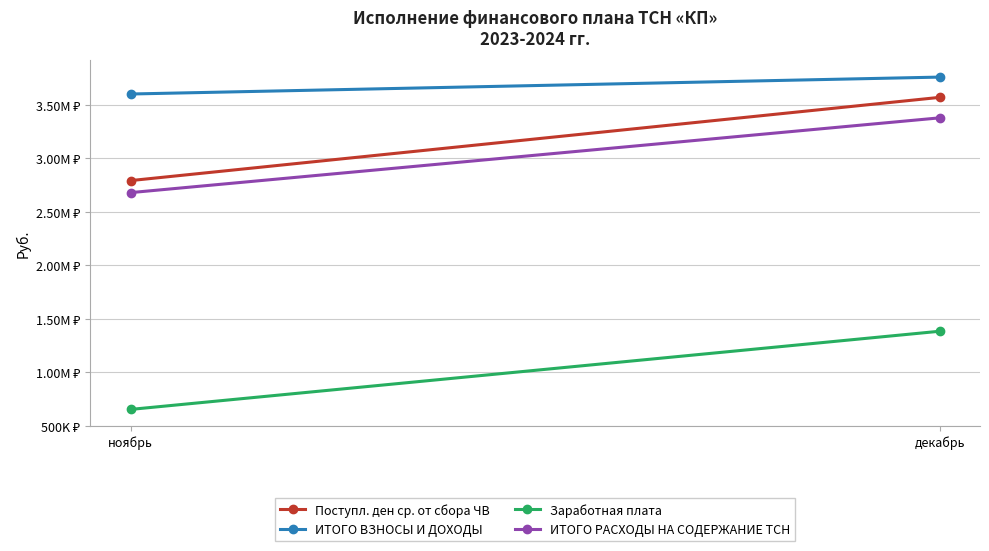

What is the difference between the Заработная плата values at декабрь and ноябрь?

730812.4